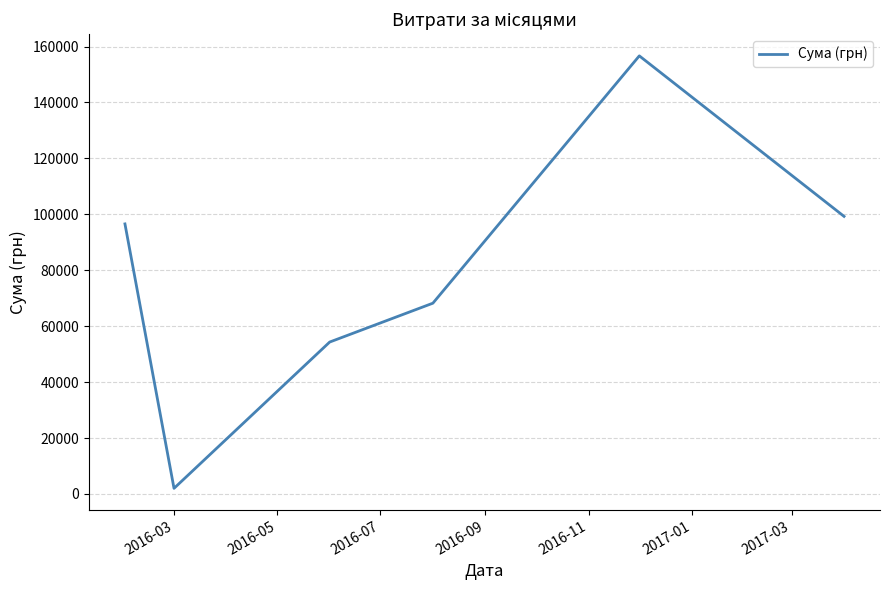

What is the difference between the maximum and second lowest values?

102343.6